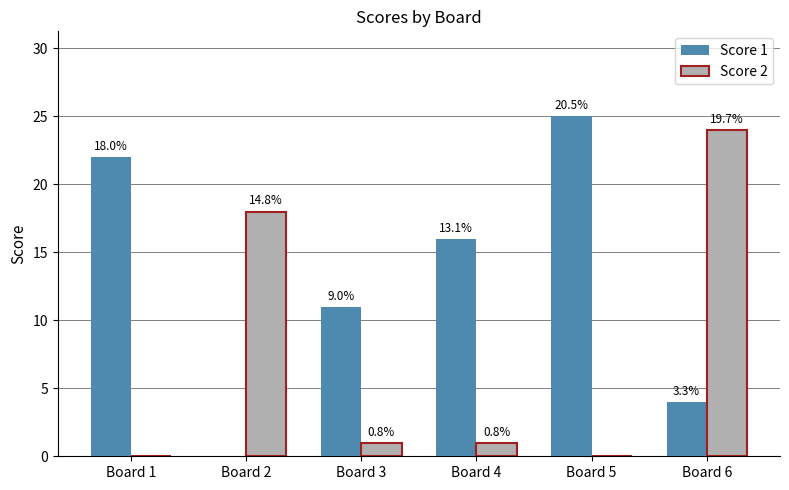

What is the spread (max minus min) of values at Board 5?

25